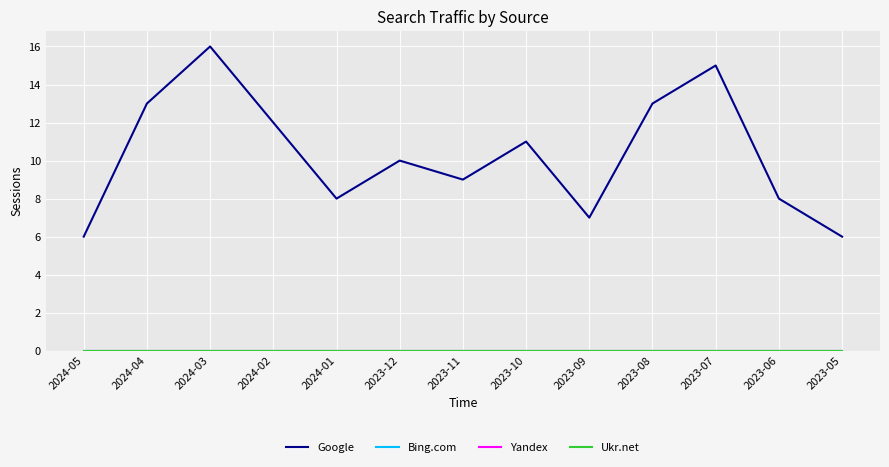

Is the value of Bing.com at 2023-08 greater than the value of Ukr.net at 2023-09?

No